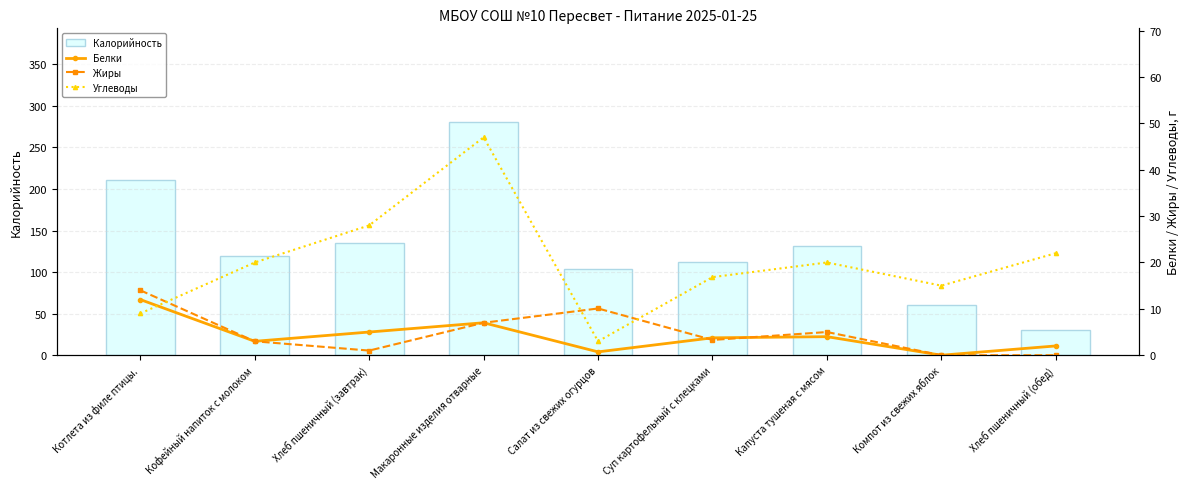

List the labels in order of Белки value, largest first.

Котлета из филе птицы., Макаронные изделия отварные, Хлеб пшеничный (завтрак), Капуста тушеная с мясом, Суп картофельный с клецками, Кофейный напиток с молоком, Хлеб пшеничный (обед), Салат из свежих огурцов, Компот из свежих яблок